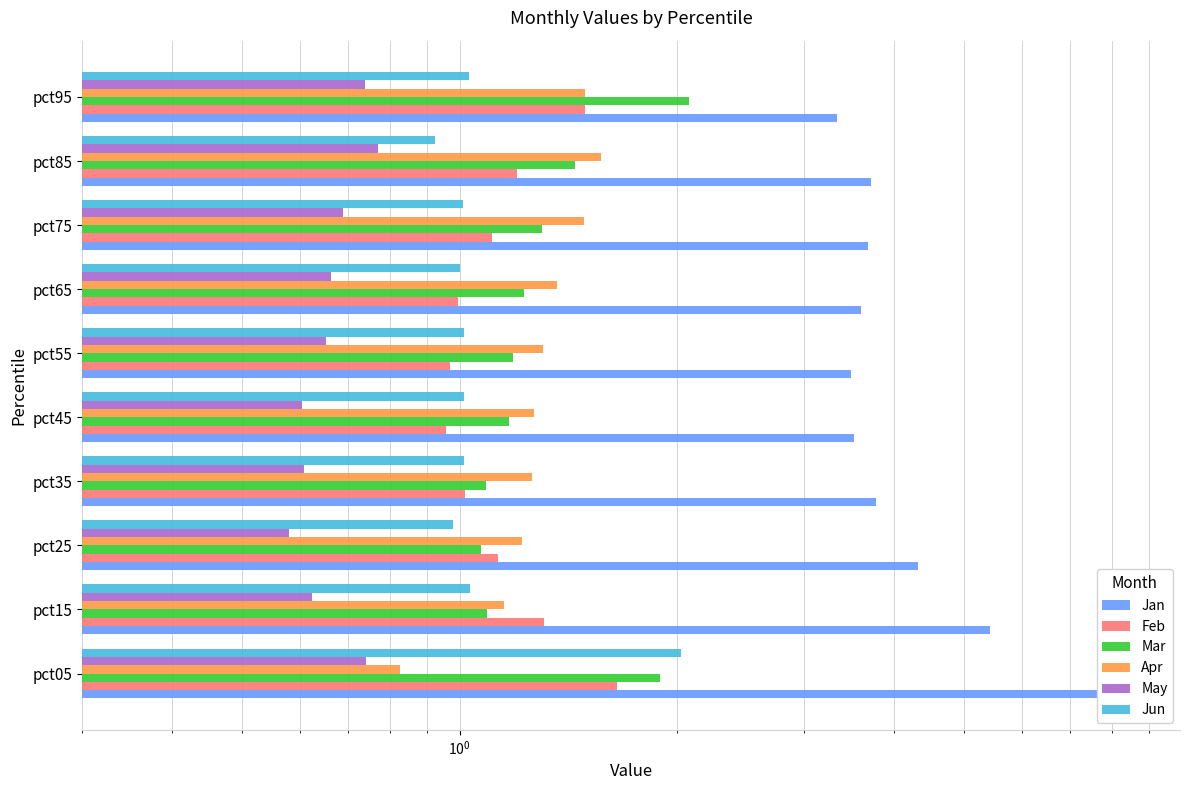

The Jan series shows 3.5 at pct45. True or false?

True